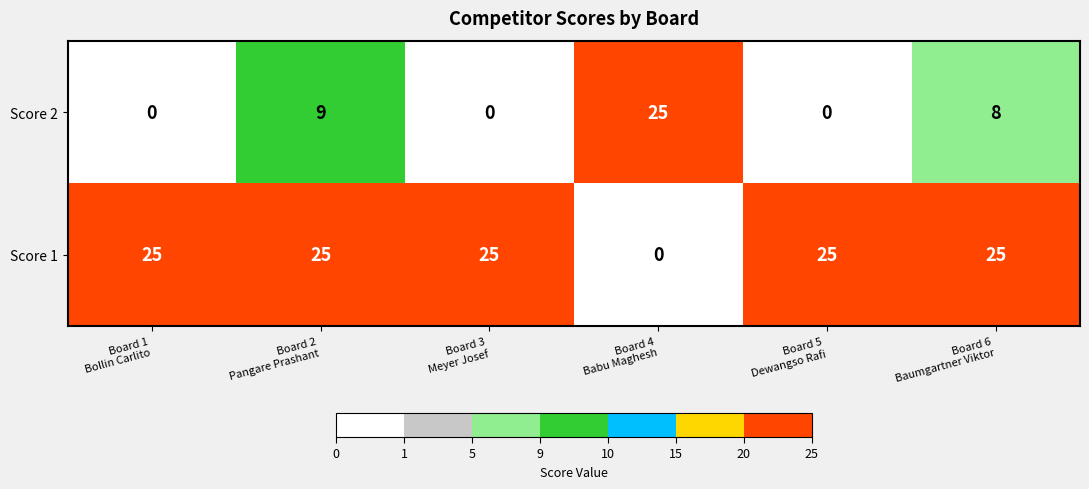

What is the average value of the Score 2 series?

7